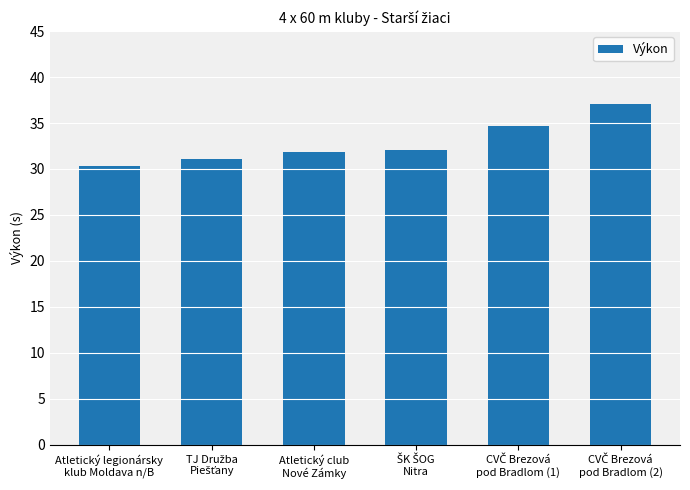

Count the number of categories in the chart.

6